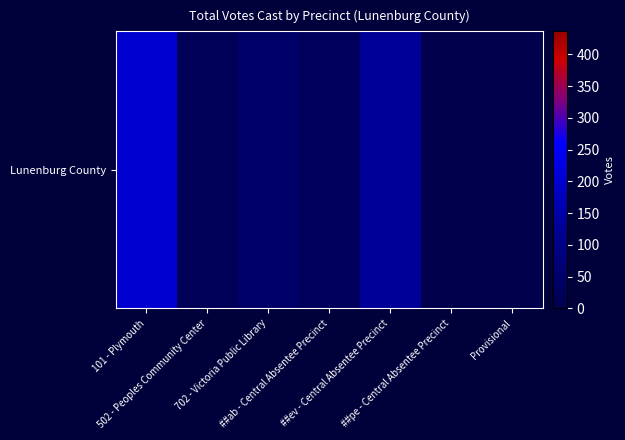

Reading left to right, what are all the values shown in this chart?

101 - Plymouth=203	502 - Peoples Community Center=23	702 - Victoria Public Library=51	##ab - Central Absentee Precinct=28	##ev - Central Absentee Precinct=131	##pe - Central Absentee Precinct=0	Provisional=0